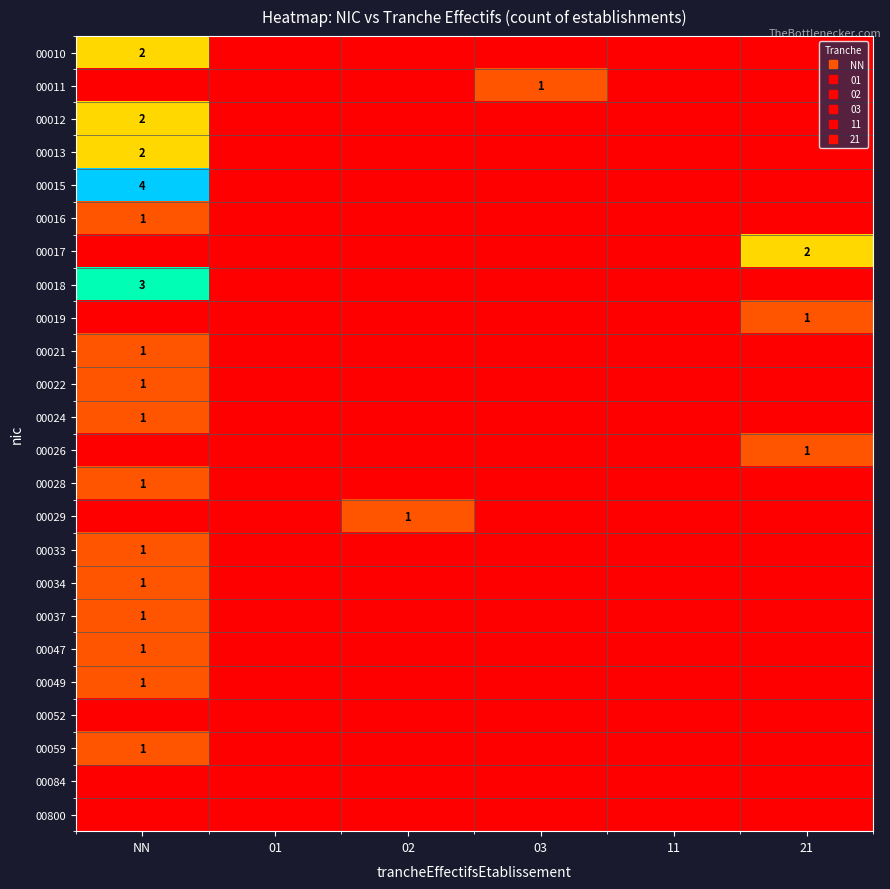

What is the difference between the maximum and minimum values in the 00037 series?

1